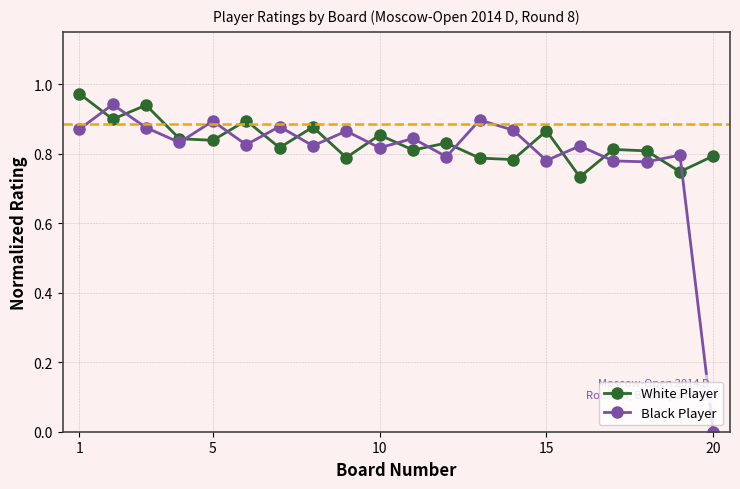

Which series has the widest spread of values?

Black Player